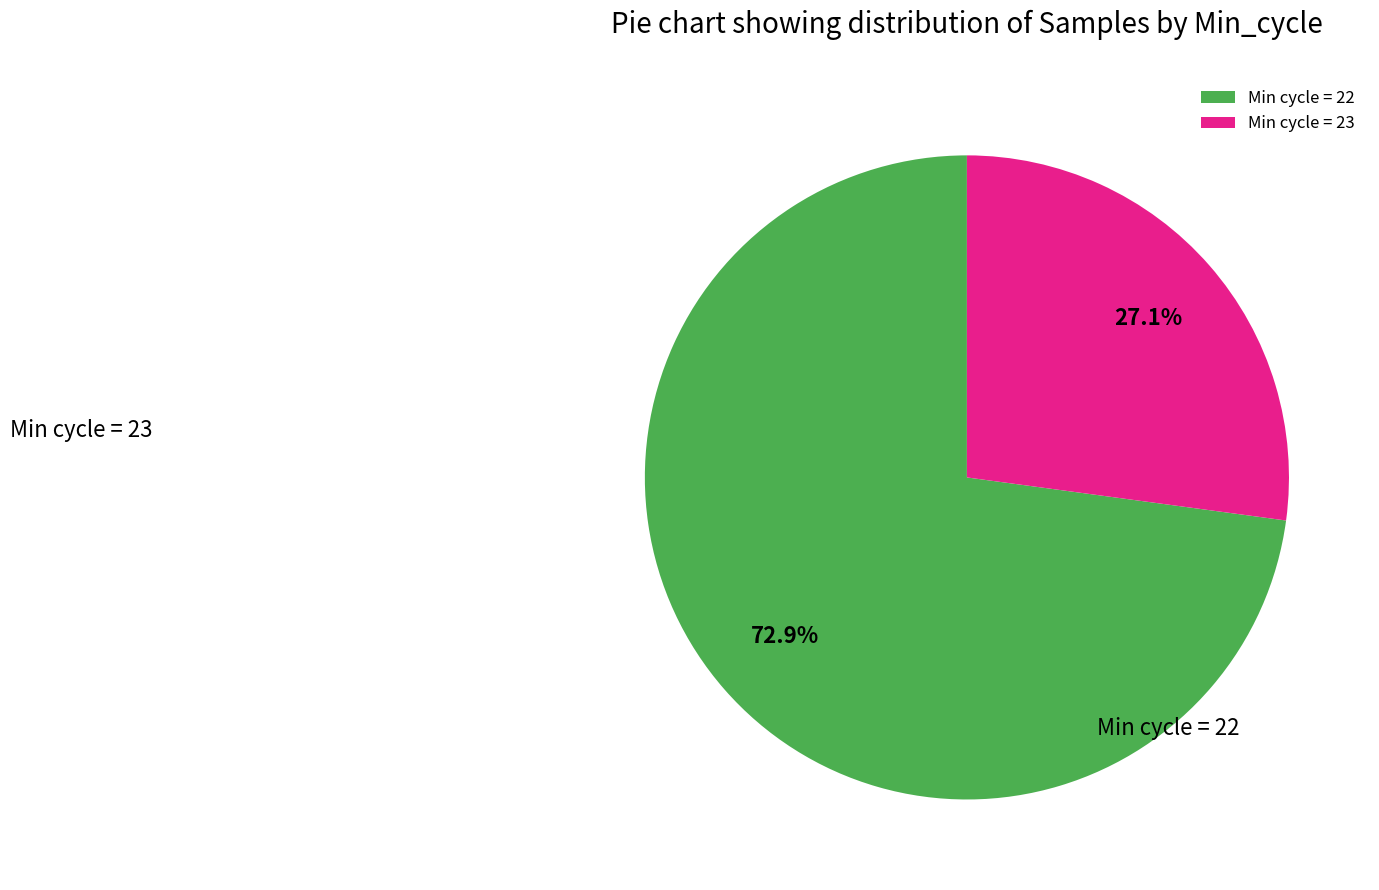

Which category has the biggest portion of the pie?

22